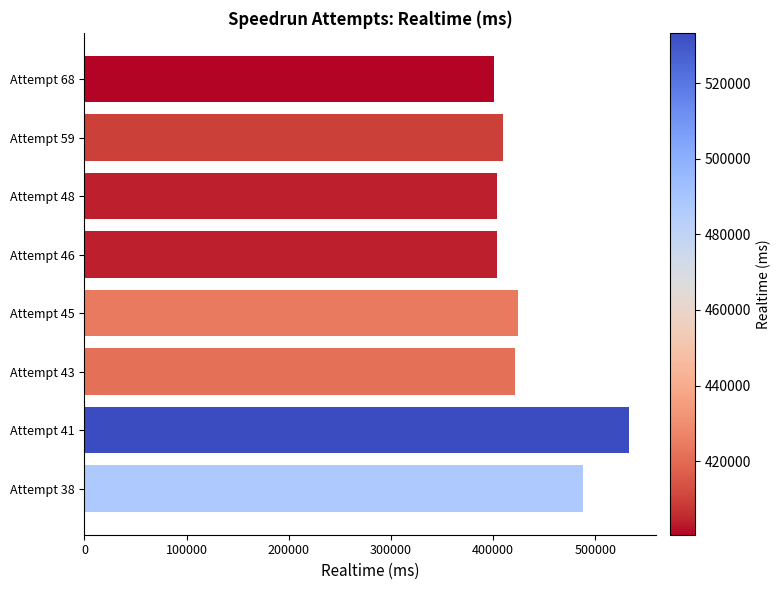

Is it true that the value at Attempt 46 is 404139?

True